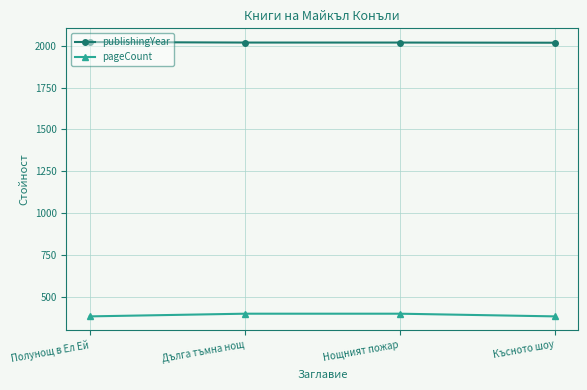

What is the total value across all series at Нощният пожар?

2419